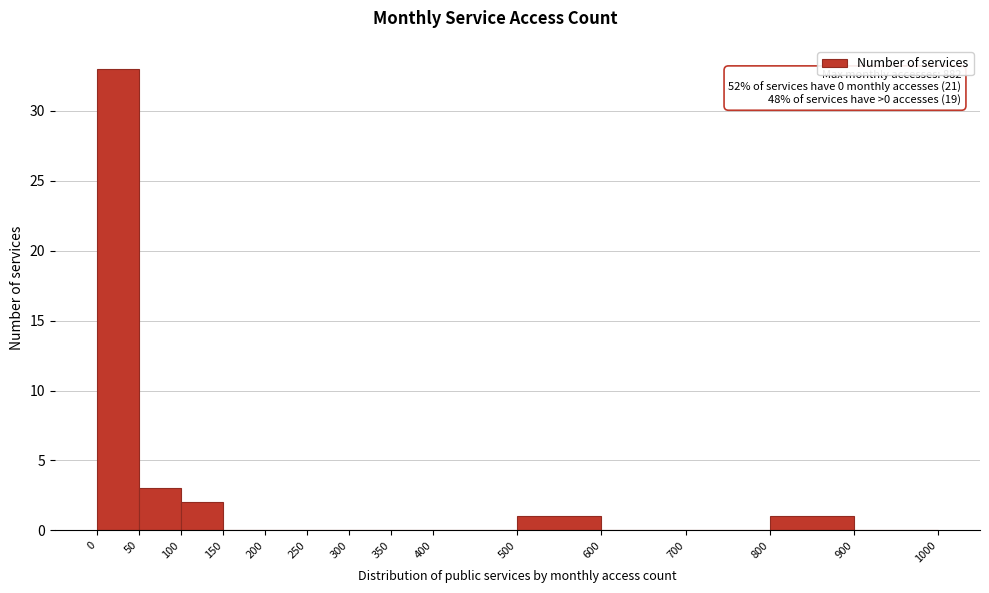

Which range on the x-axis has the tallest bar?

0 to 50